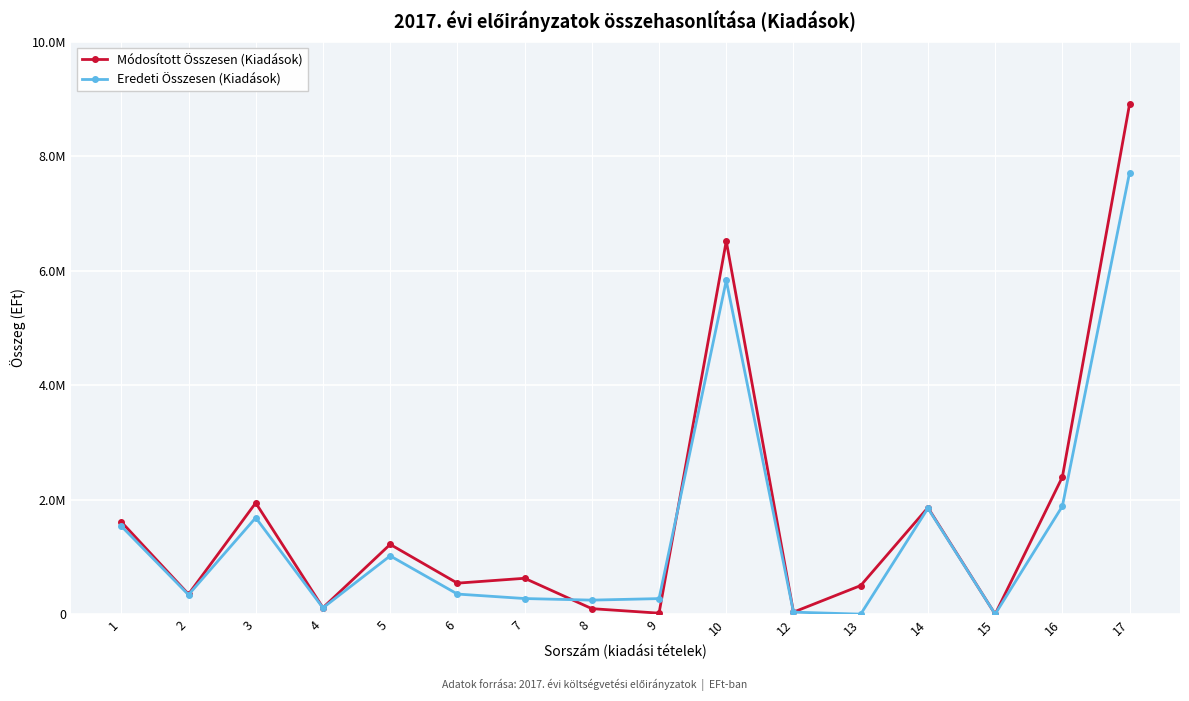

Read the Módosított Összesen (Kiadások) value at 6.

541472.0